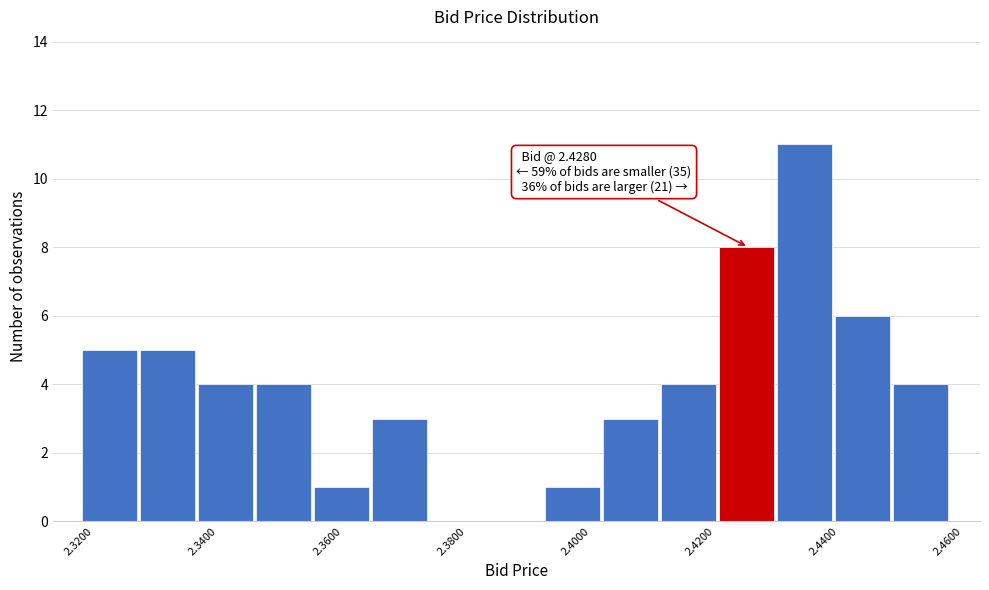

Which range on the x-axis has the tallest bar?

2.430 to 2.440